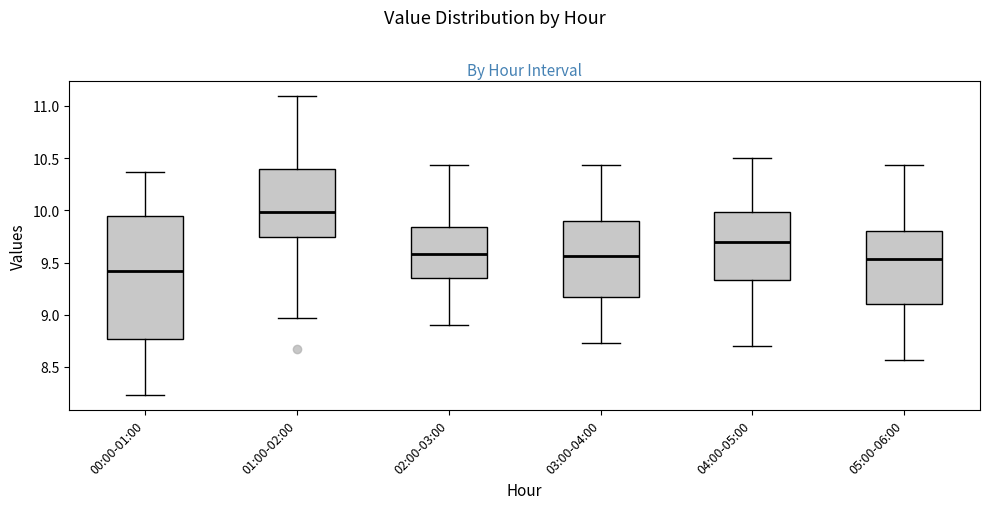

Reading left to right, read every box against the y-axis: the position of its median line, the range the box covers, and the ends of its whiskers. The values are not printed on the chart, so give them approximately, as read against the axis.

00:00-01:00: median 9.40, box 8.75 to 9.95, whiskers 8.25 to 10.35
01:00-02:00: median 10.00, box 9.75 to 10.40, whiskers 8.95 to 11.10
02:00-03:00: median 9.60, box 9.35 to 9.85, whiskers 8.90 to 10.45
03:00-04:00: median 9.55, box 9.15 to 9.90, whiskers 8.75 to 10.45
04:00-05:00: median 9.70, box 9.35 to 10.00, whiskers 8.70 to 10.50
05:00-06:00: median 9.55, box 9.10 to 9.80, whiskers 8.55 to 10.45